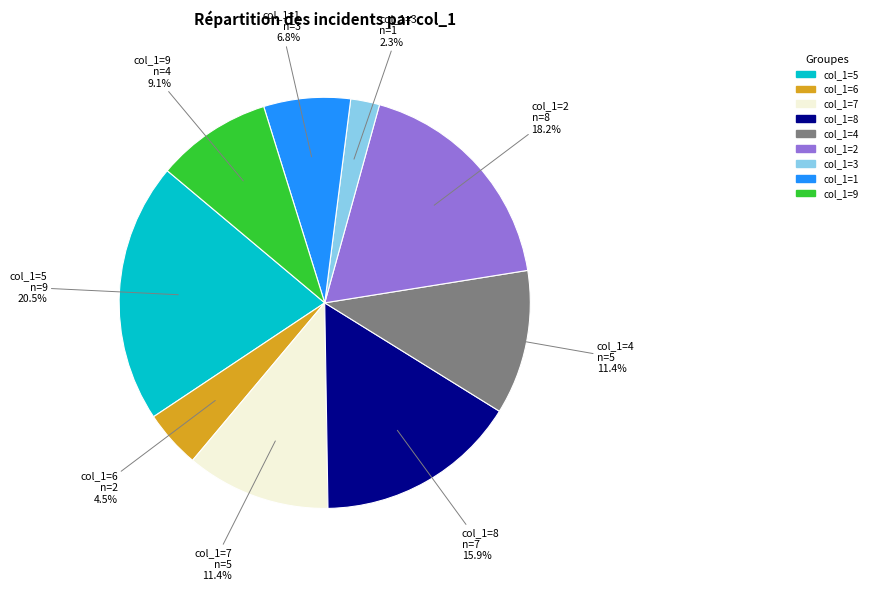

To the nearest percent, what is the average slice percentage?

11%